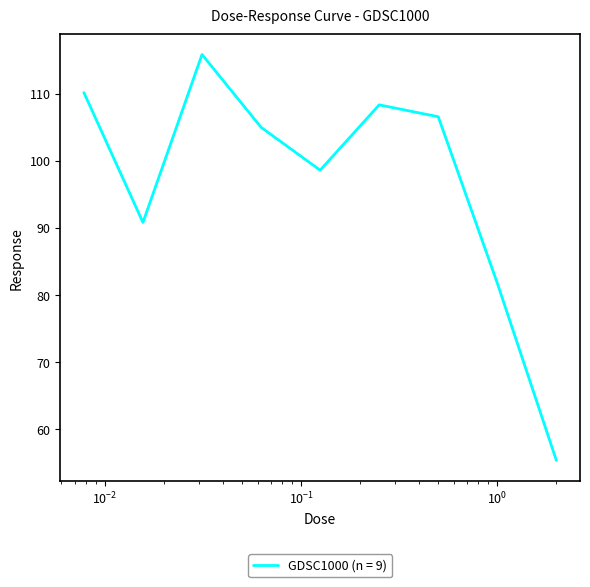

What is the minimum value shown in the chart?

55.3